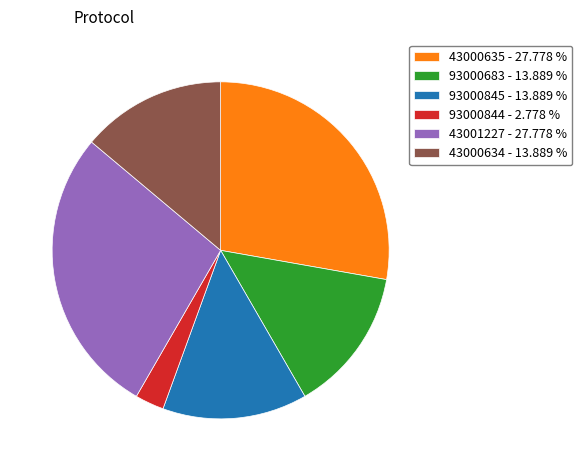

Do 43000634 - 13.889 % and 43000635 - 27.778 % together represent more than half of the pie?

No